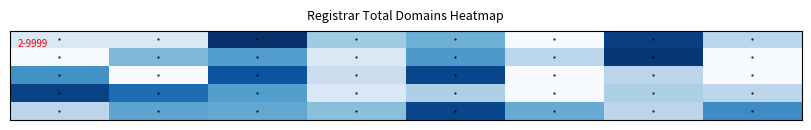

At which category is the sum across all series the highest?

2